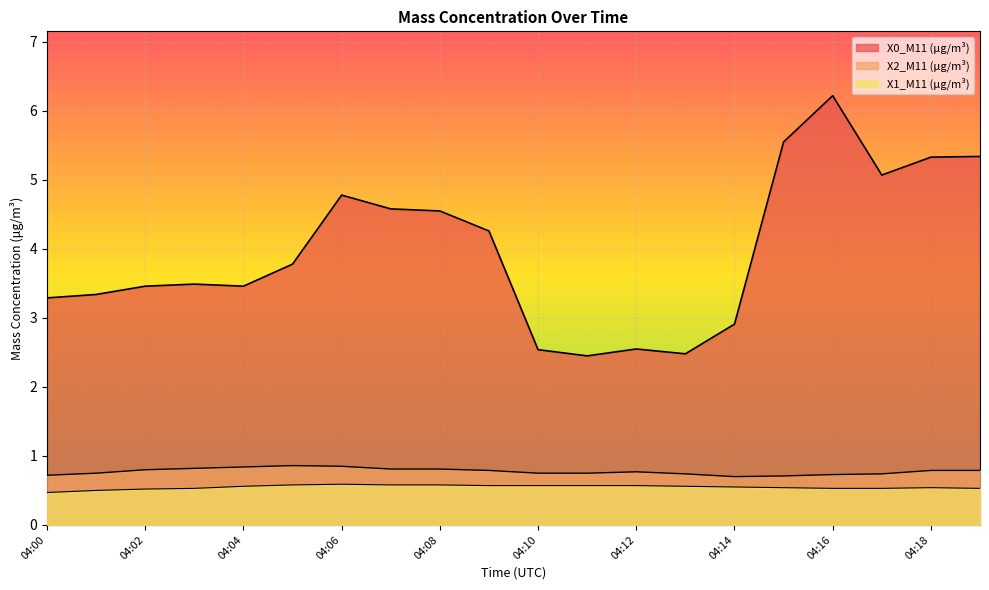

Reading right to left, extract all data points from this chart.

X0_M11 (μg/m³): 5.3	5.3	5.1	6.2	5.5	2.9	2.5	2.5	2.5	2.5	4.3	4.5	4.6	4.8	3.8	3.5	3.5	3.5	3.3	3.3
X2_M11 (μg/m³): 0.8	0.8	0.7	0.7	0.7	0.7	0.7	0.8	0.8	0.8	0.8	0.8	0.8	0.8	0.9	0.8	0.8	0.8	0.8	0.7
X1_M11 (μg/m³): 0.5	0.5	0.5	0.5	0.5	0.6	0.6	0.6	0.6	0.6	0.6	0.6	0.6	0.6	0.6	0.6	0.5	0.5	0.5	0.5